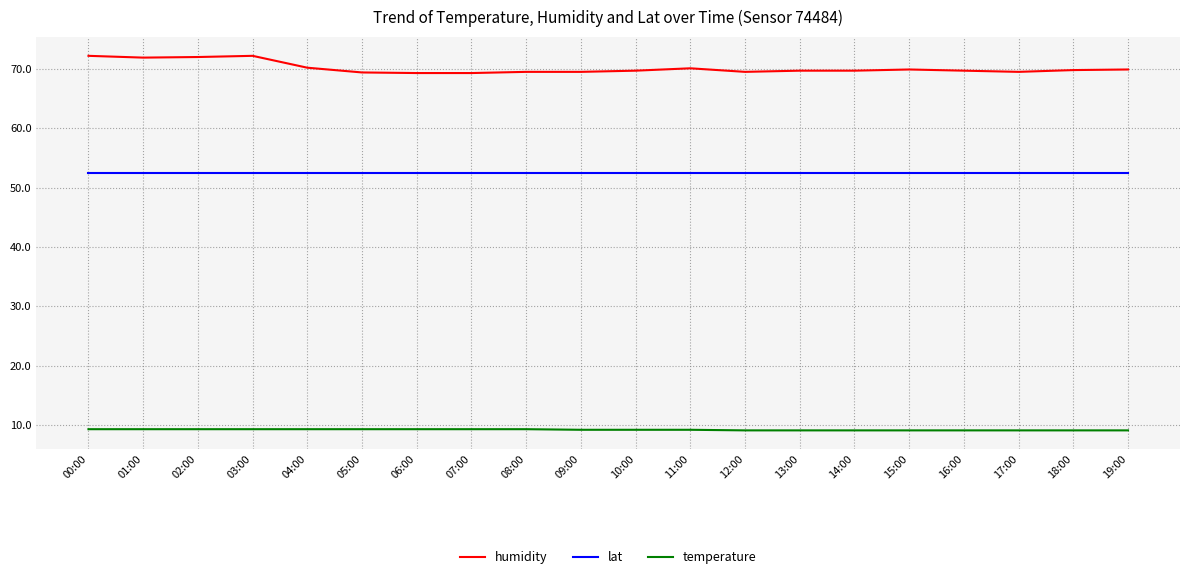

Is it true that temperature equals 5.0 at 05:00?

False